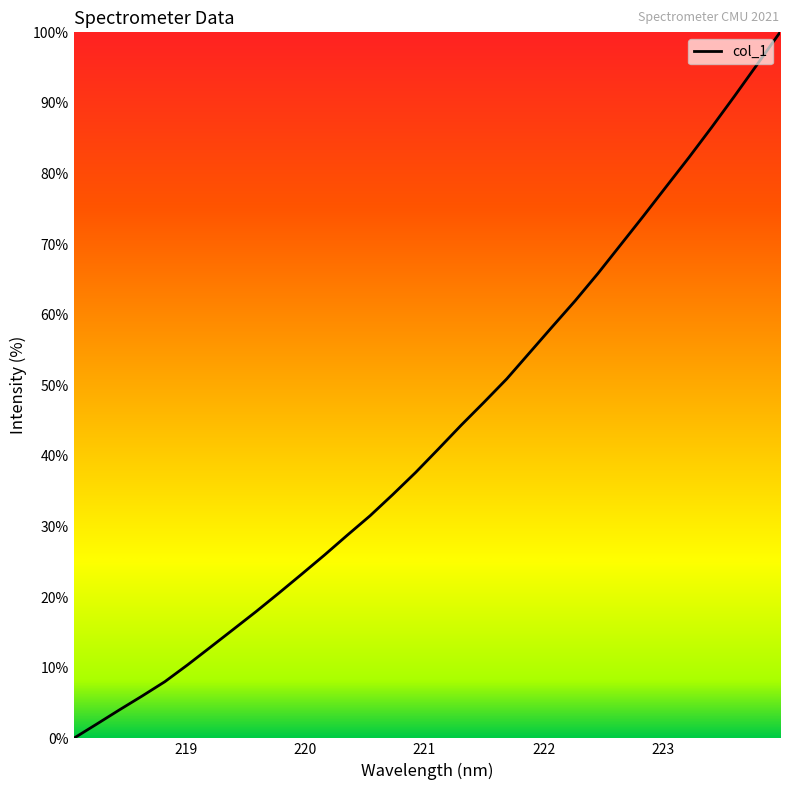

What is the difference between the maximum and minimum values?

100.0